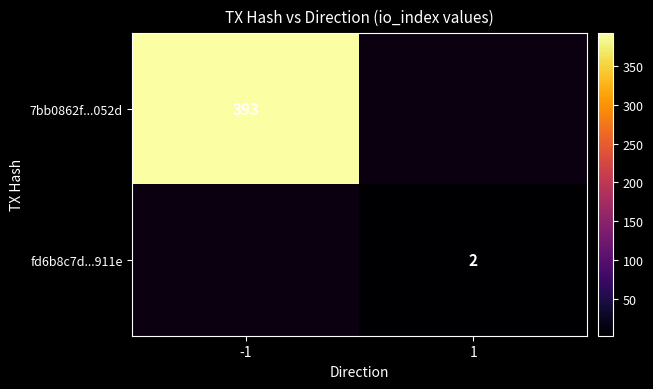

Is it true that 7bb0862f...052d equals 98 at -1?

False